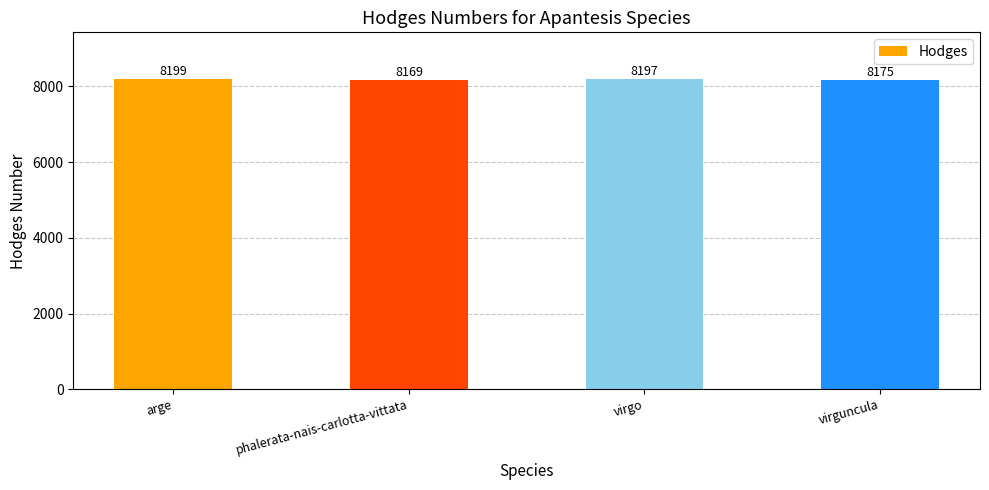

What is the difference between the second highest and second lowest values?

22